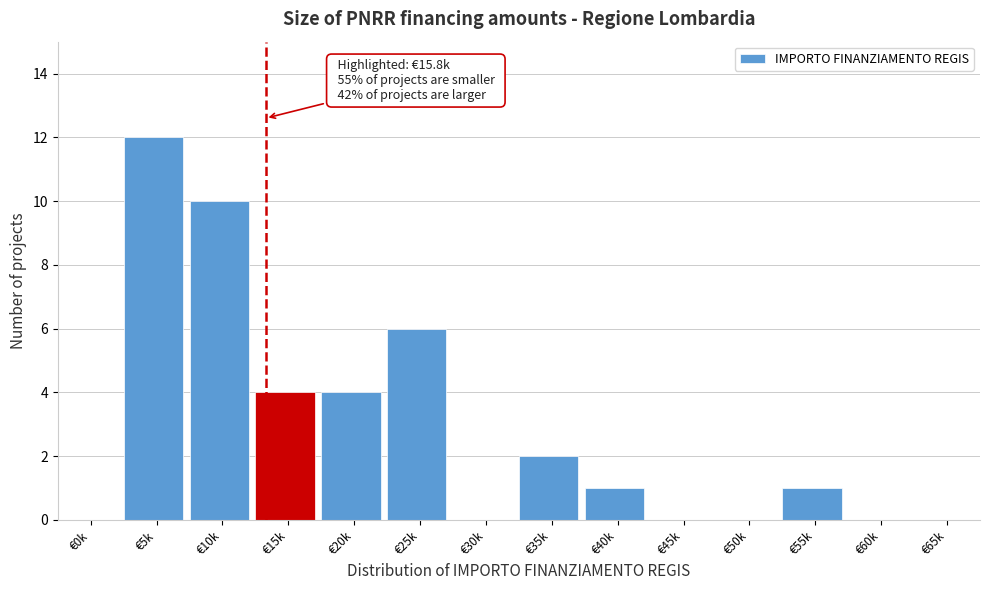

Reading left to right, list all the values displayed in this chart.

€0k=0	€5k=12	€10k=10	€15k=4	€20k=4	€25k=6	€30k=0	€35k=2	€40k=1	€45k=0	€50k=0	€55k=1	€60k=0	€65k=0